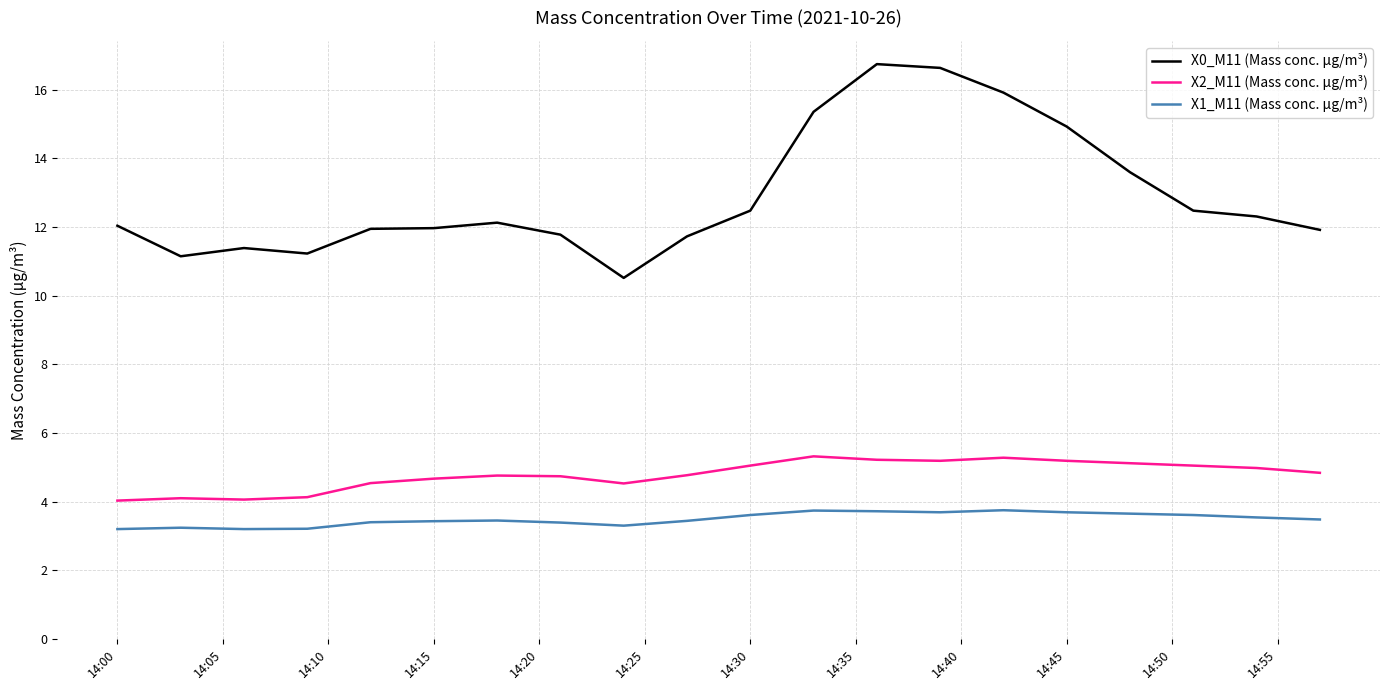

List the series in order of their peak value, highest first.

X0_M11 (Mass conc. μg/m³), X2_M11 (Mass conc. μg/m³), X1_M11 (Mass conc. μg/m³)